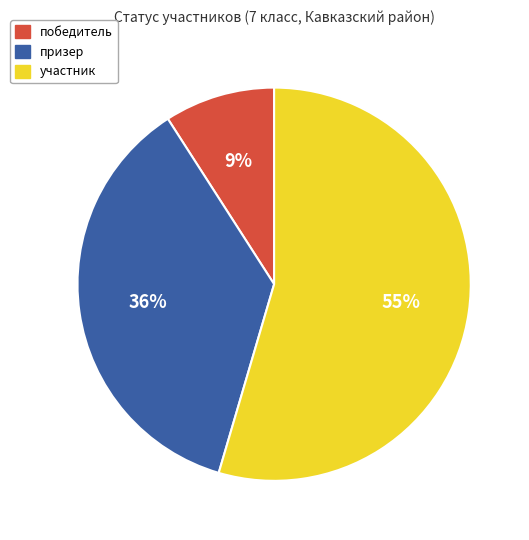

Is the sum of участник and победитель greater than half?

Yes